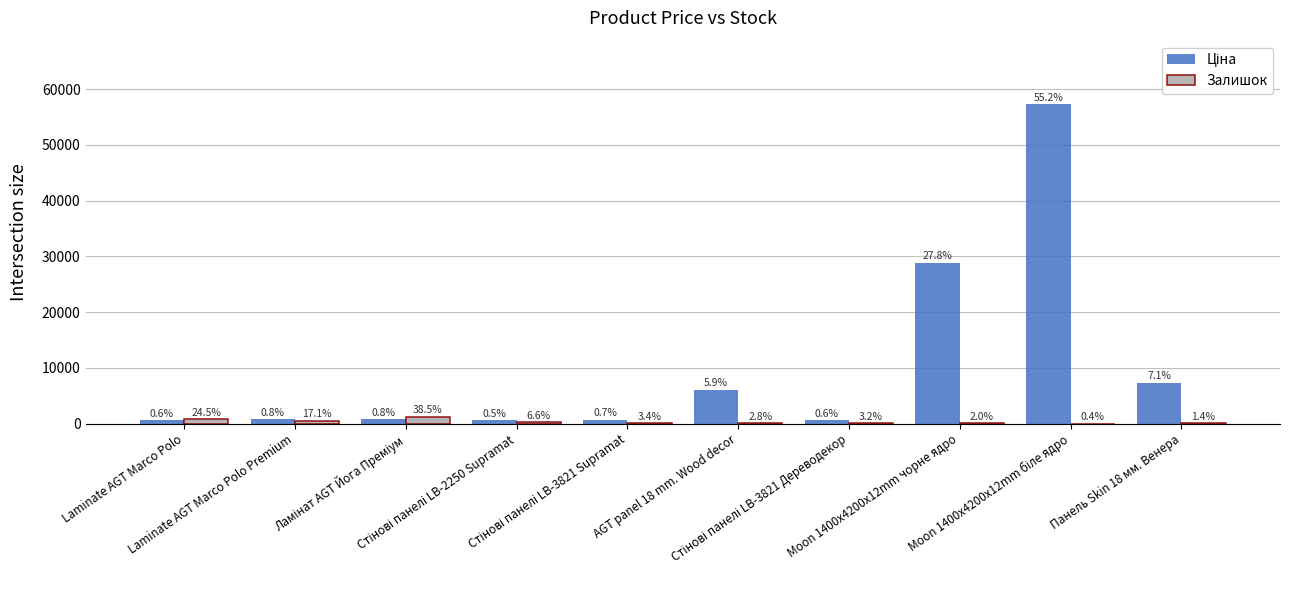

What is the difference between the second highest and minimum values in the Ціна series?

28324.1